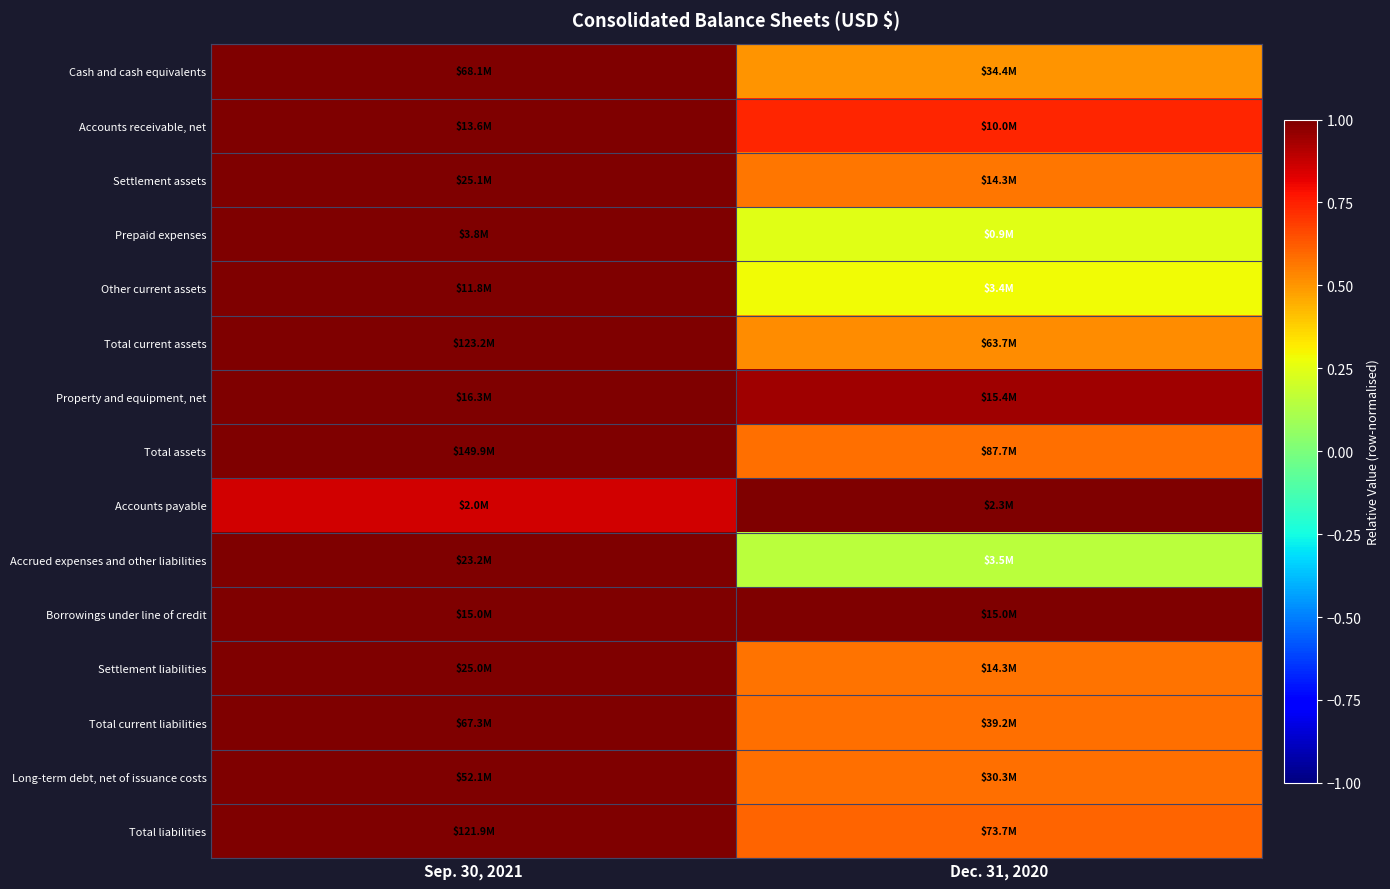

At which category is the sum across all series the highest?

Sep. 30, 2021